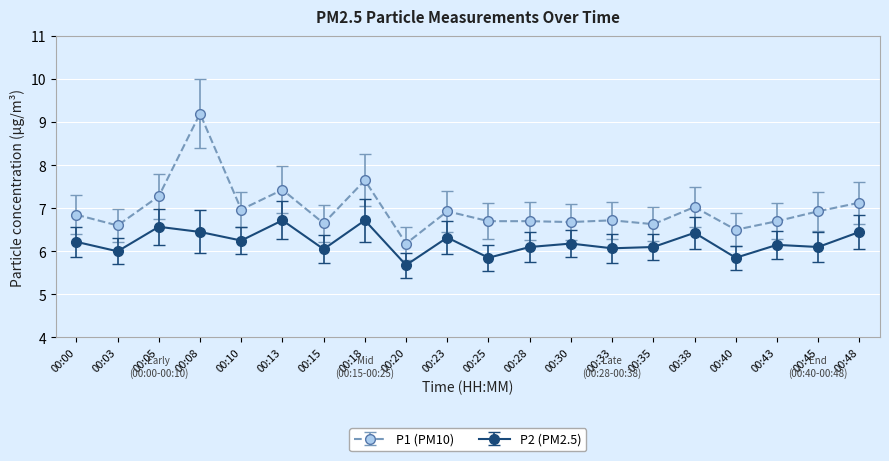

What is the sum of all P1 (PM10) values?

139.5